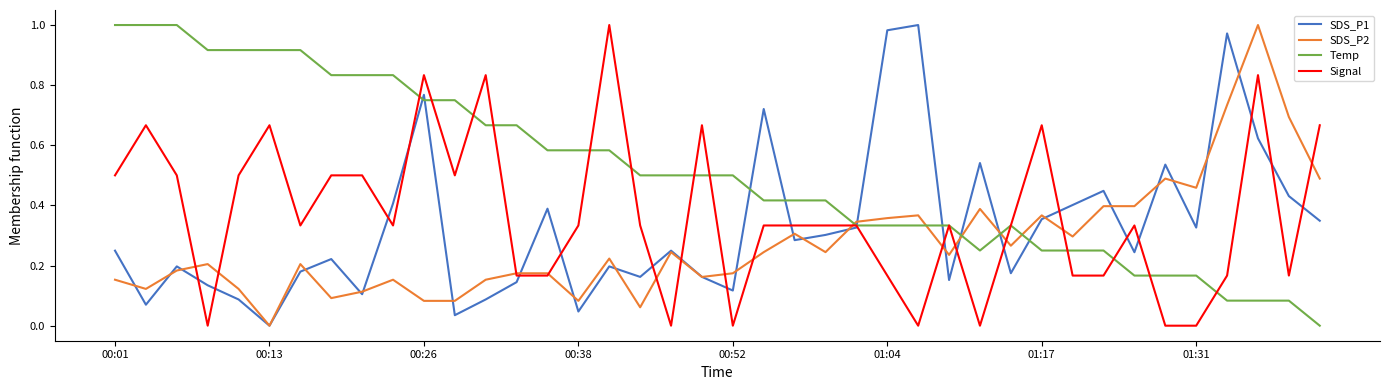

True or false: SDS_P2 and Temp intersect in this chart.

True